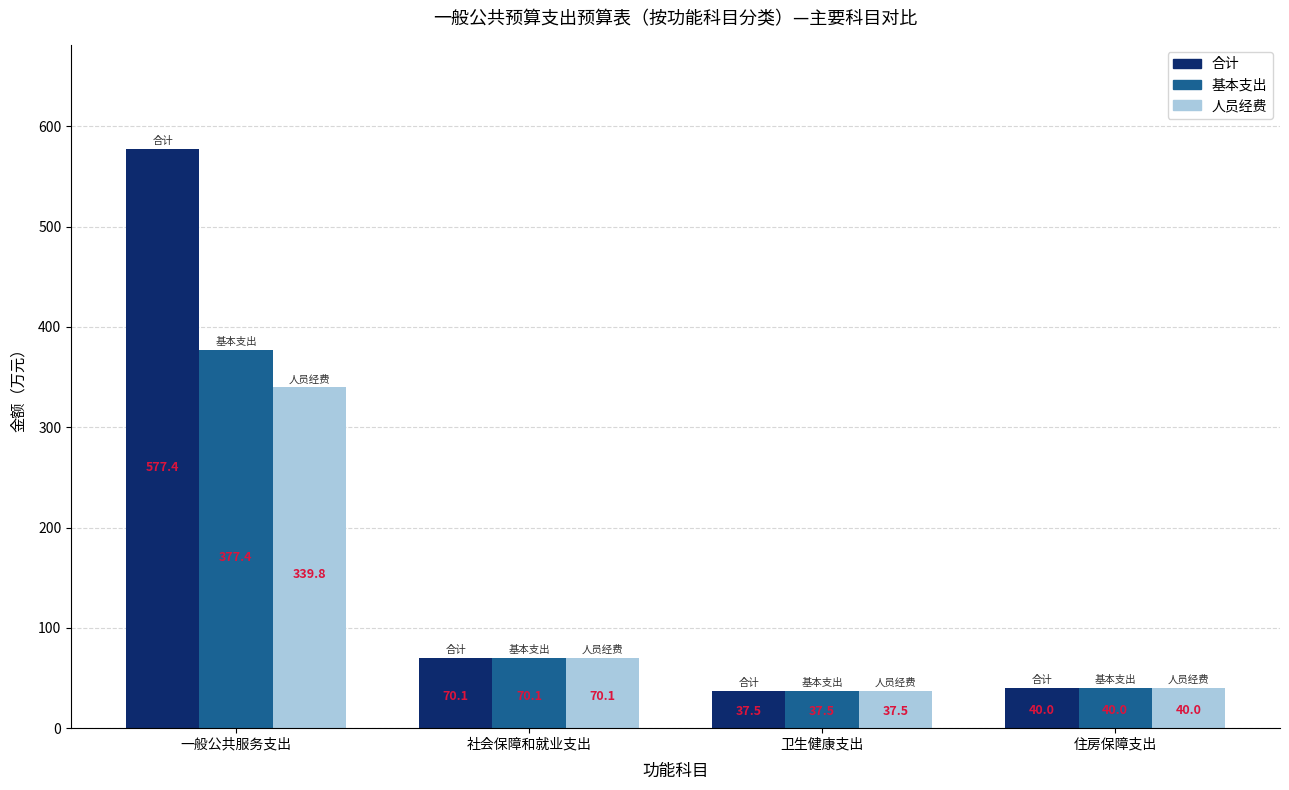

At 一般公共服务支出, list the series in order from smallest to largest.

人员经费, 基本支出, 合计